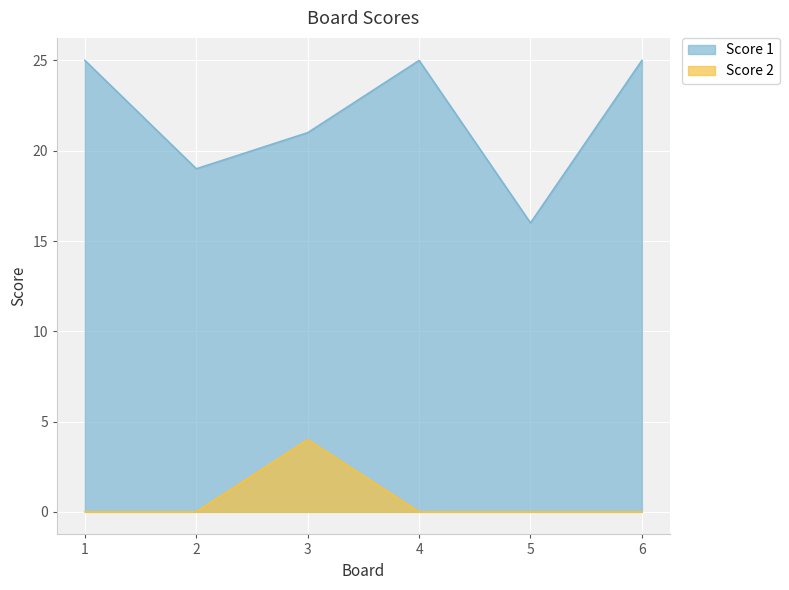

Count the number of categories in the chart.

6